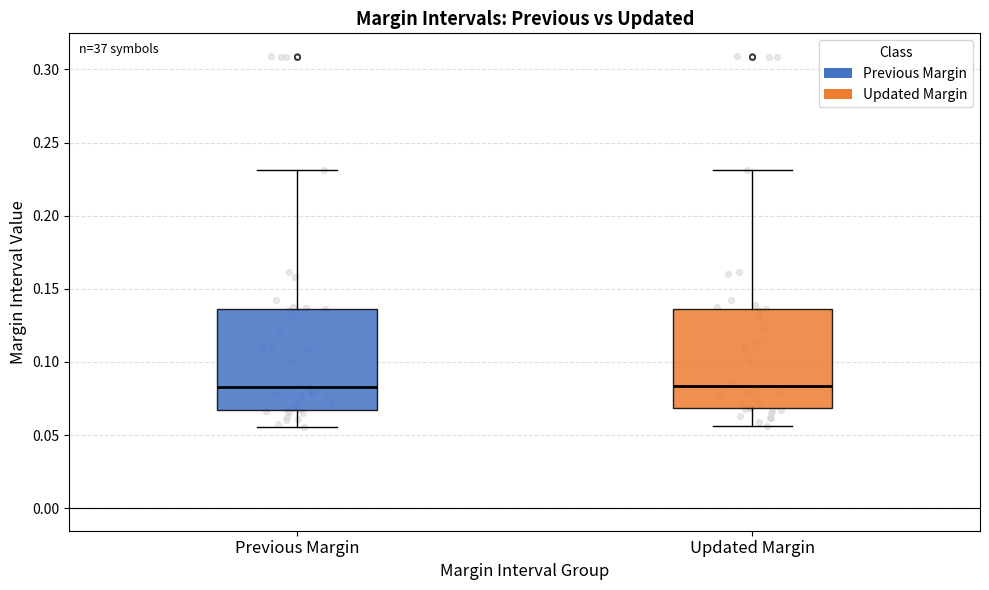

Reading left to right, transcribe this box plot: for each box, give where its median line is, the range the box spans, and where its two whiskers end, as read against the y-axis. The values are not printed on the chart, so give them approximately, as read against the axis.

Previous Margin: median 0.085, box 0.065 to 0.135, whiskers 0.055 to 0.230
Updated Margin: median 0.085, box 0.070 to 0.135, whiskers 0.055 to 0.230